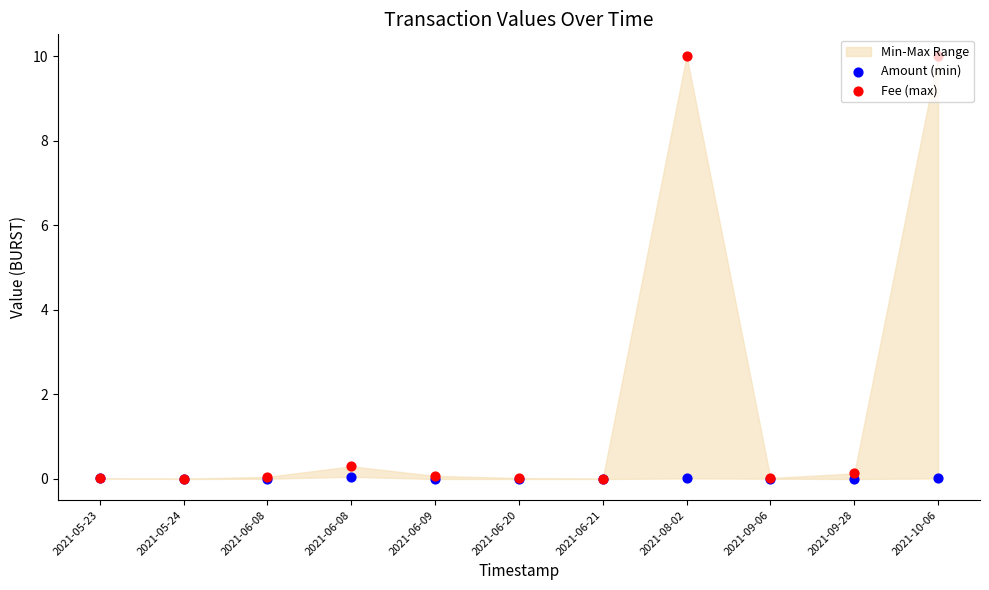

At how many categories does at least one series exceed 5?

2